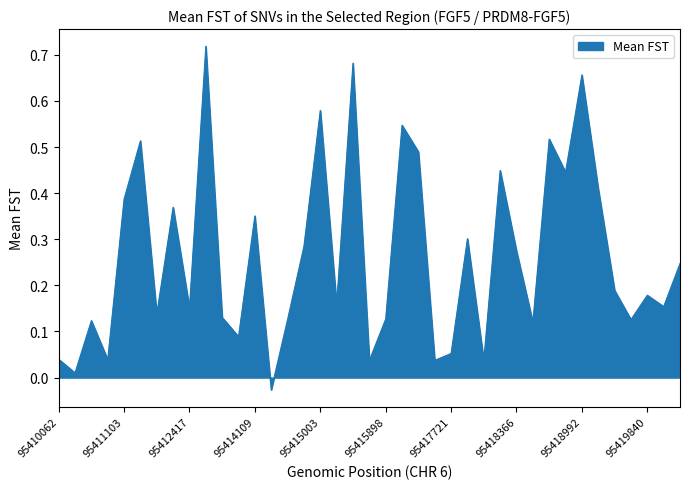

Reading left to right, transcribe all the data shown in this chart.

0.0	0.0	0.1	0.0	0.4	0.5	0.1	0.4	0.2	0.7	0.1	0.1	0.4	-0.0	0.1	0.3	0.6	0.2	0.7	0.0	0.1	0.5	0.5	0.0	0.1	0.3	0.0	0.4	0.3	0.1	0.5	0.4	0.7	0.4	0.2	0.1	0.2	0.2	0.2